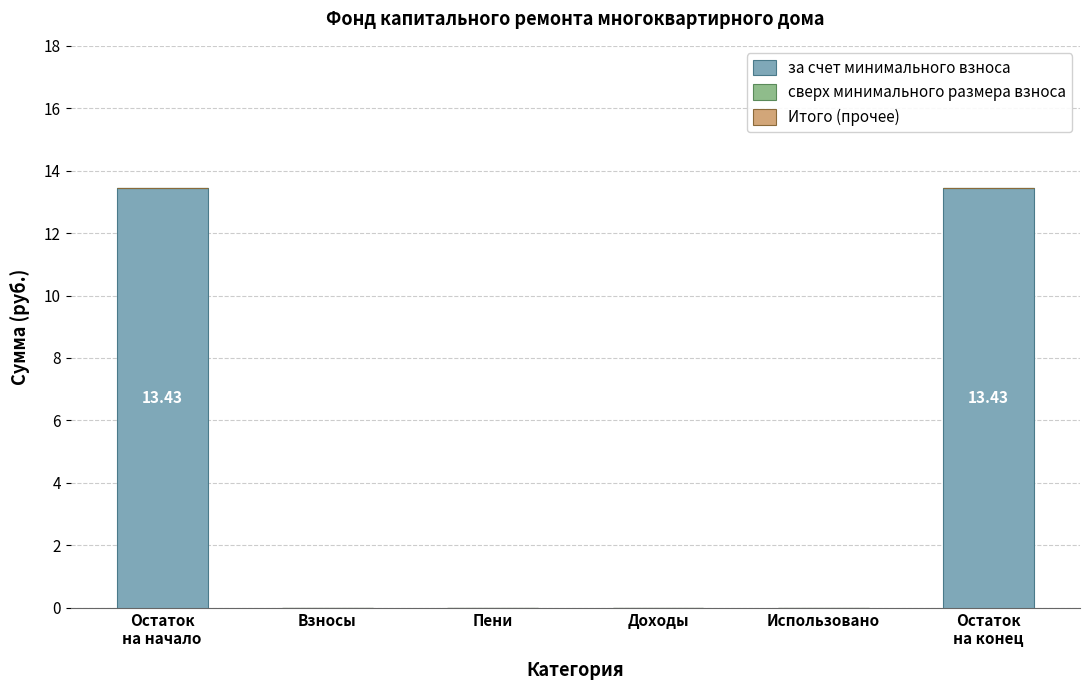

What is the sum of all values?

26.9